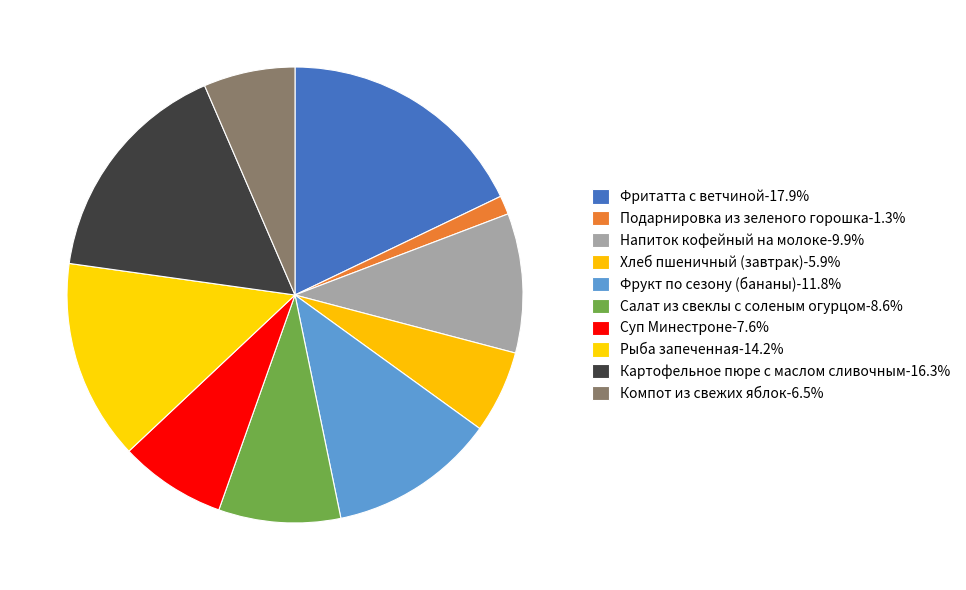

What percentage do Фритатта с ветчиной and Картофельное пюре с маслом сливочным together represent?

34.2%